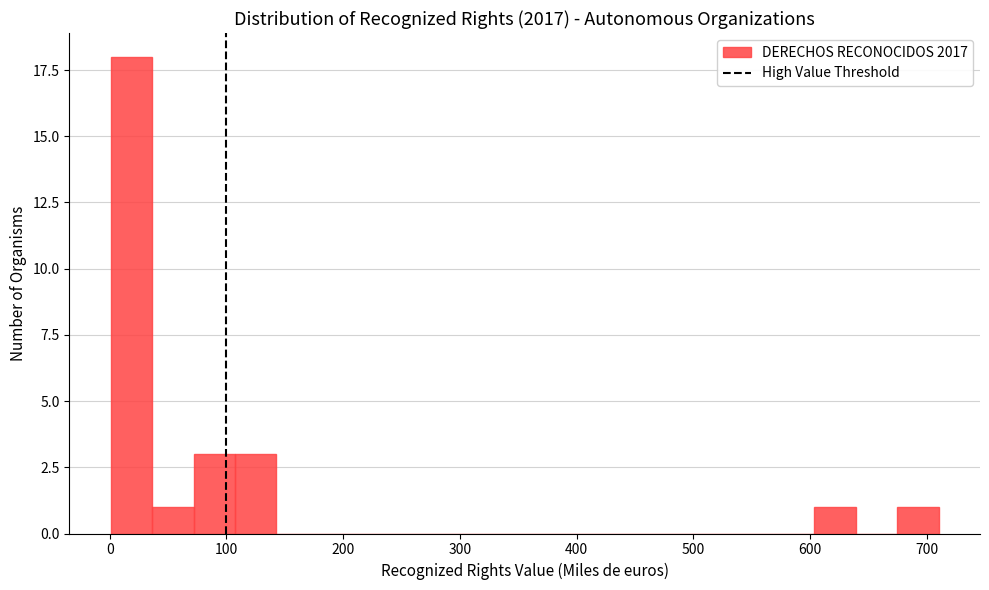

Read against the x-axis, roughly where is the centre of the tallest bar?

20